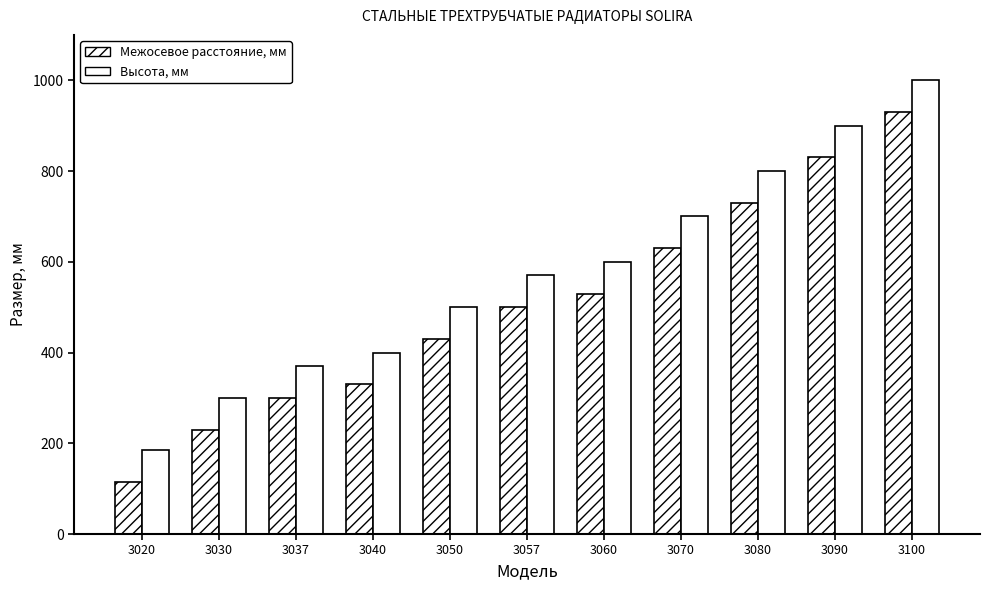

At 3050, list the series in order from largest to smallest.

Высота, мм, Межосевое расстояние, мм